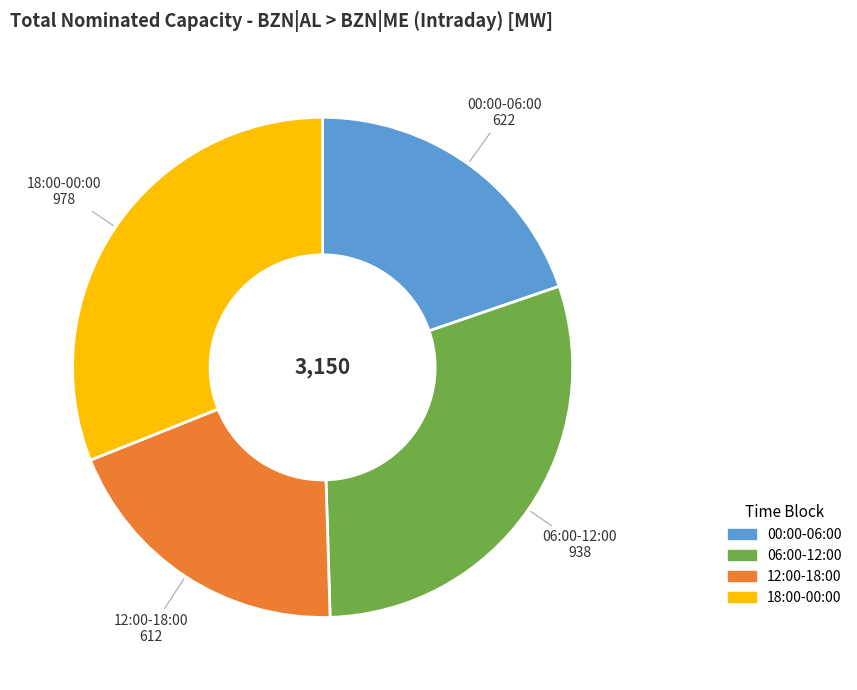

Is there any slice that represents more than half of the pie?

No